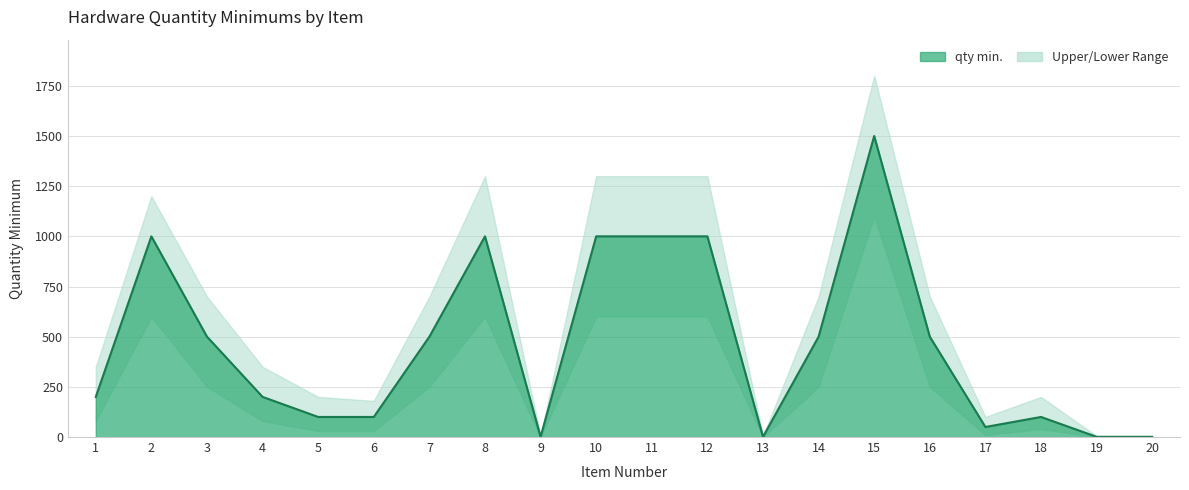

At which label is lower_bound closest to 550?

2